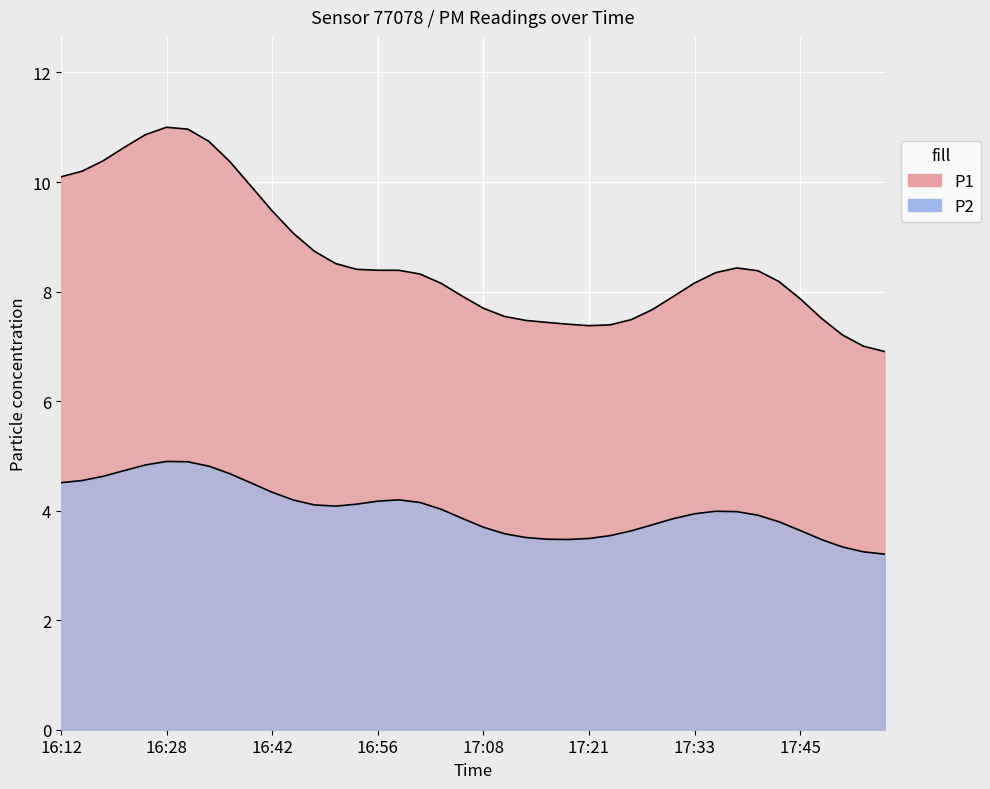

List the series in order of their peak value, lowest first.

P2, P1